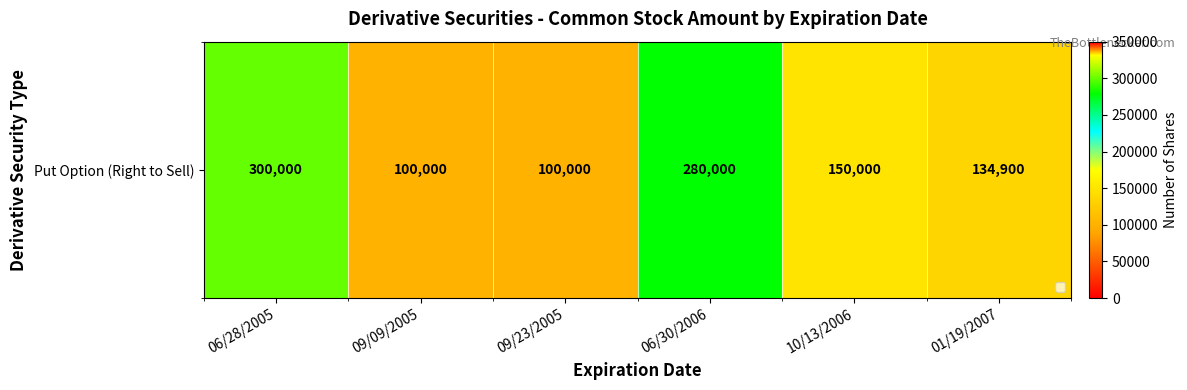

What is the difference between the maximum and minimum values?

200000